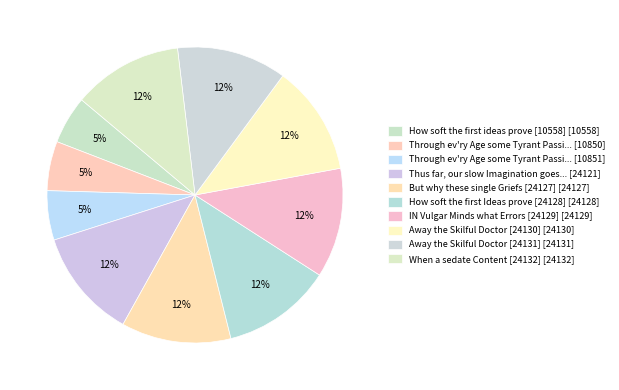

Is there any slice that represents more than half of the pie?

No